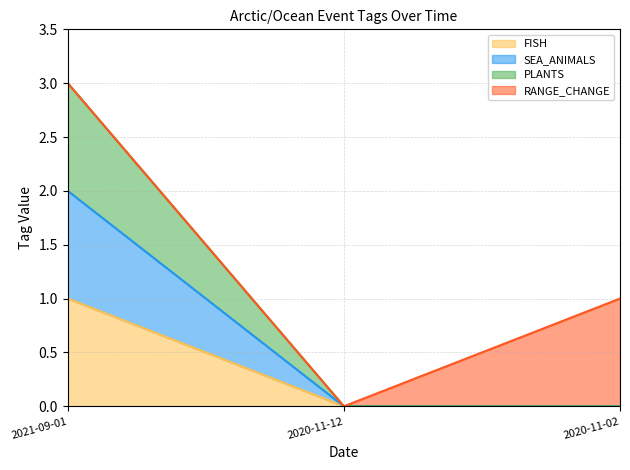

What is the label of the 2nd point from the right?

2020-11-12